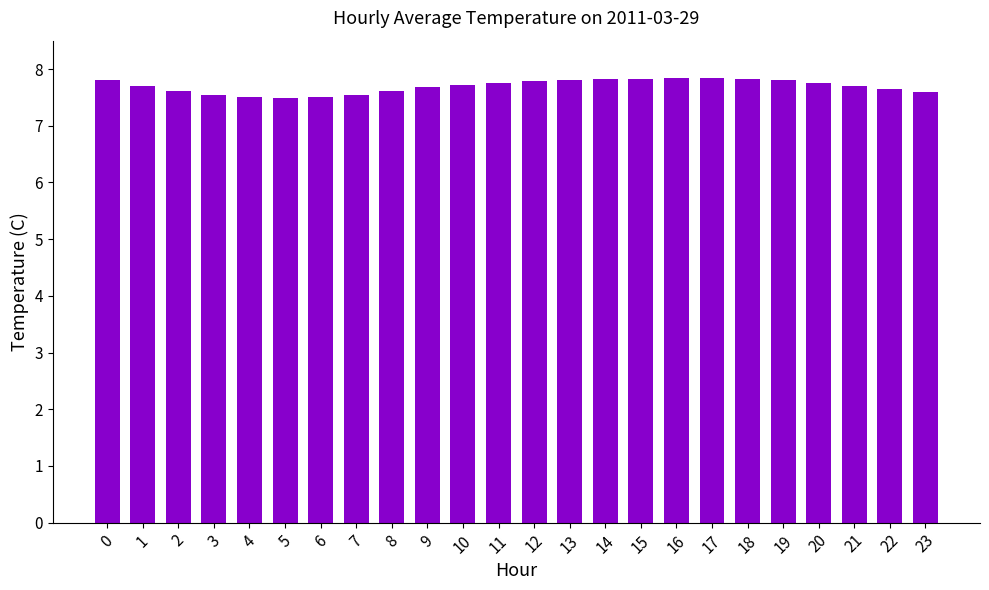

What is the change in value from 20 to 21?

-0.1